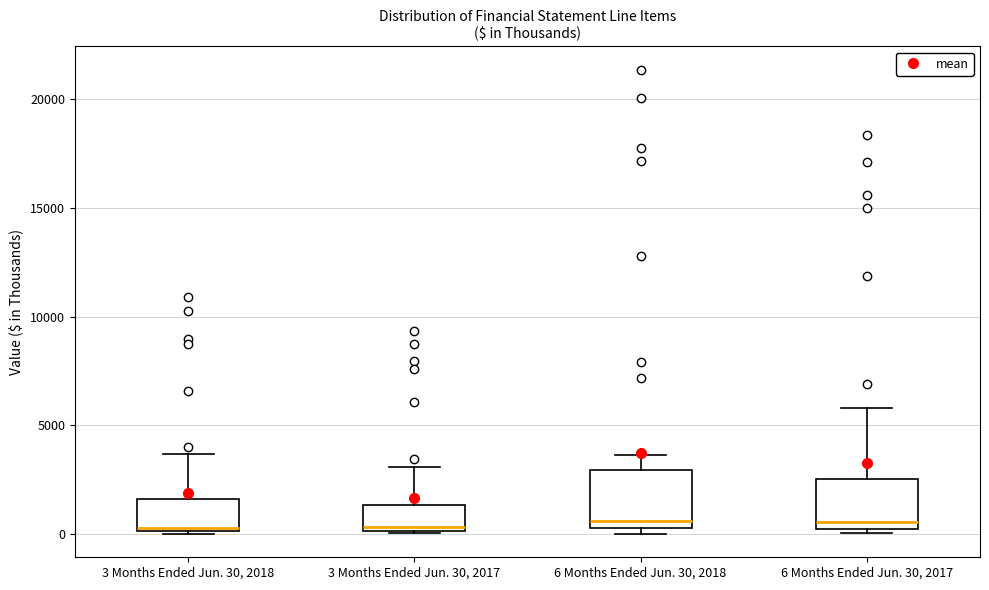

Where is the lower edge of the box for 6 Months Ended Jun. 30, 2018 on the y-axis? The values are not printed on the chart, so give them approximately, as read against the axis.

0